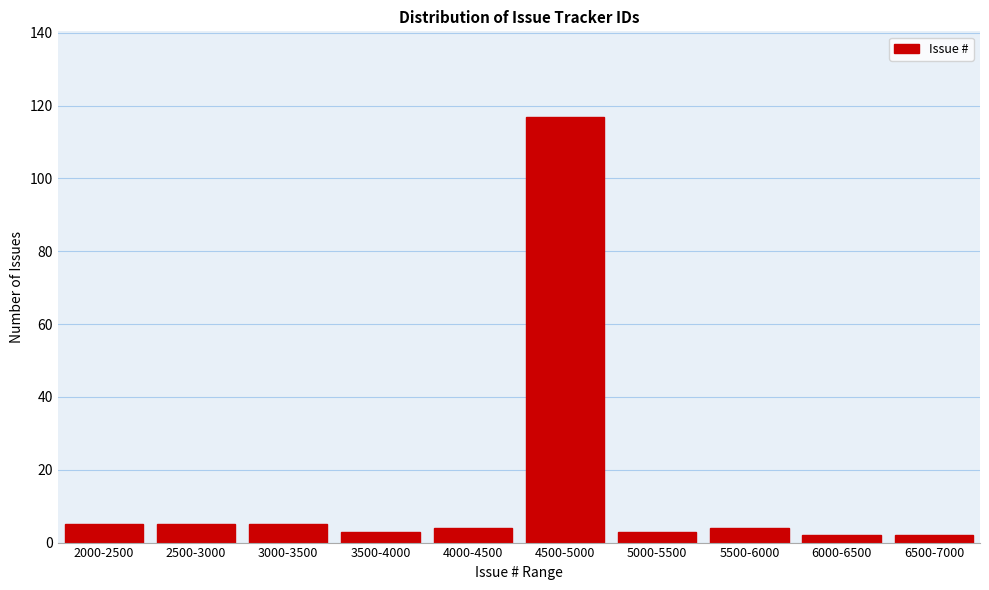

Reading left to right, extract all data points from this chart.

5	5	5	3	4	117	3	4	2	2